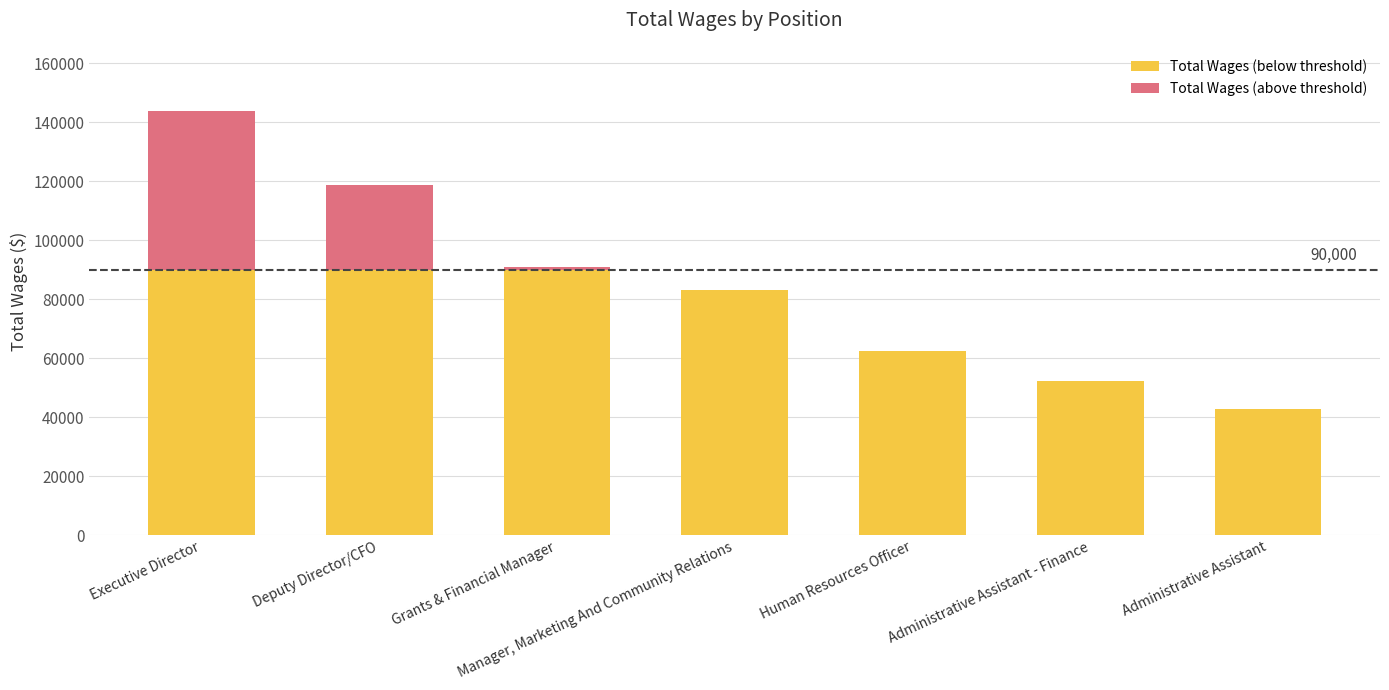

What is the total value across all series at Executive Director?

143919